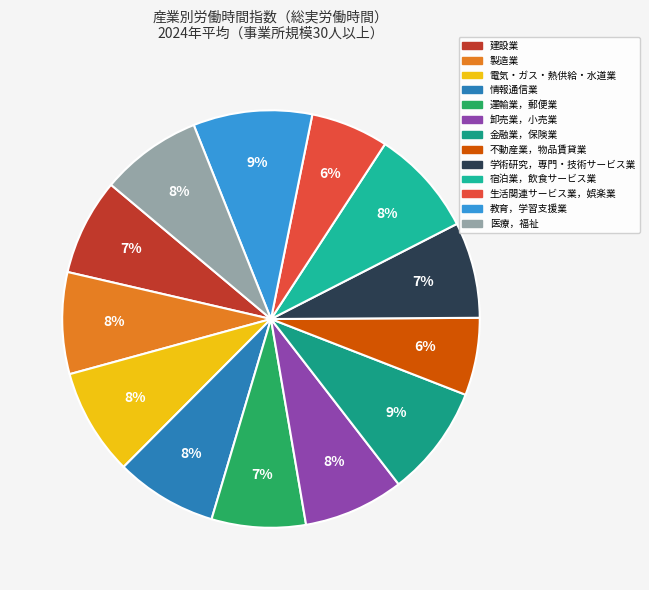

What is the largest slice in the pie chart?

教育，学習支援業